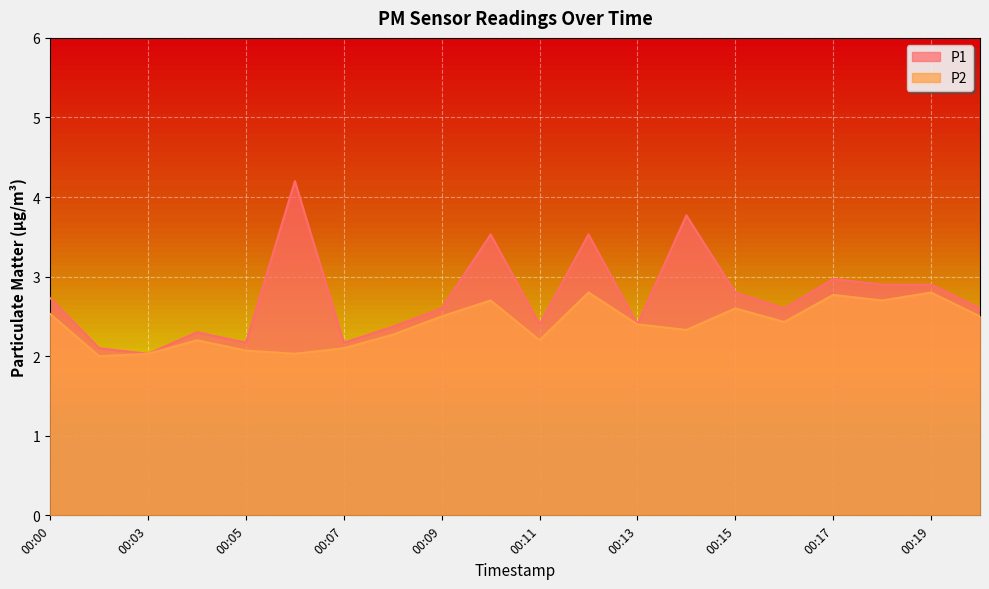

What is the difference between the highest and lowest values at 00:08?

0.1